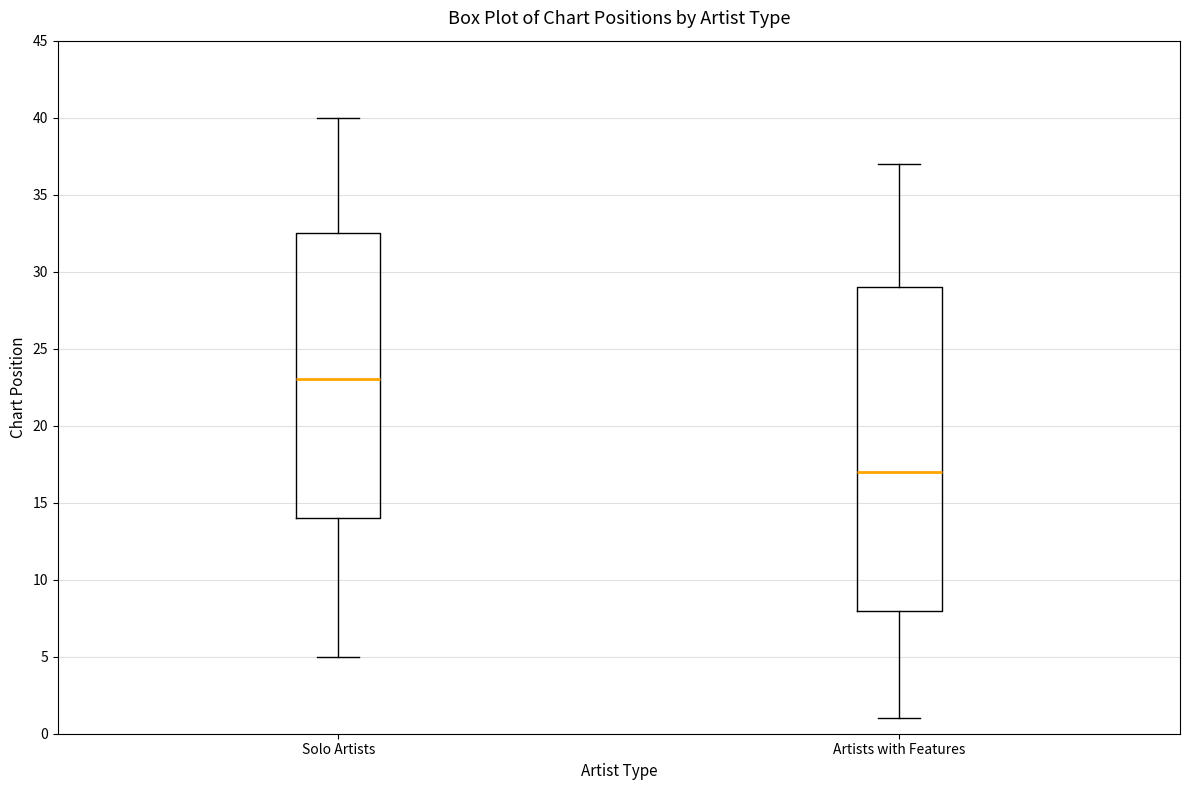

Which box's median line is the lowest?

Artists with Features